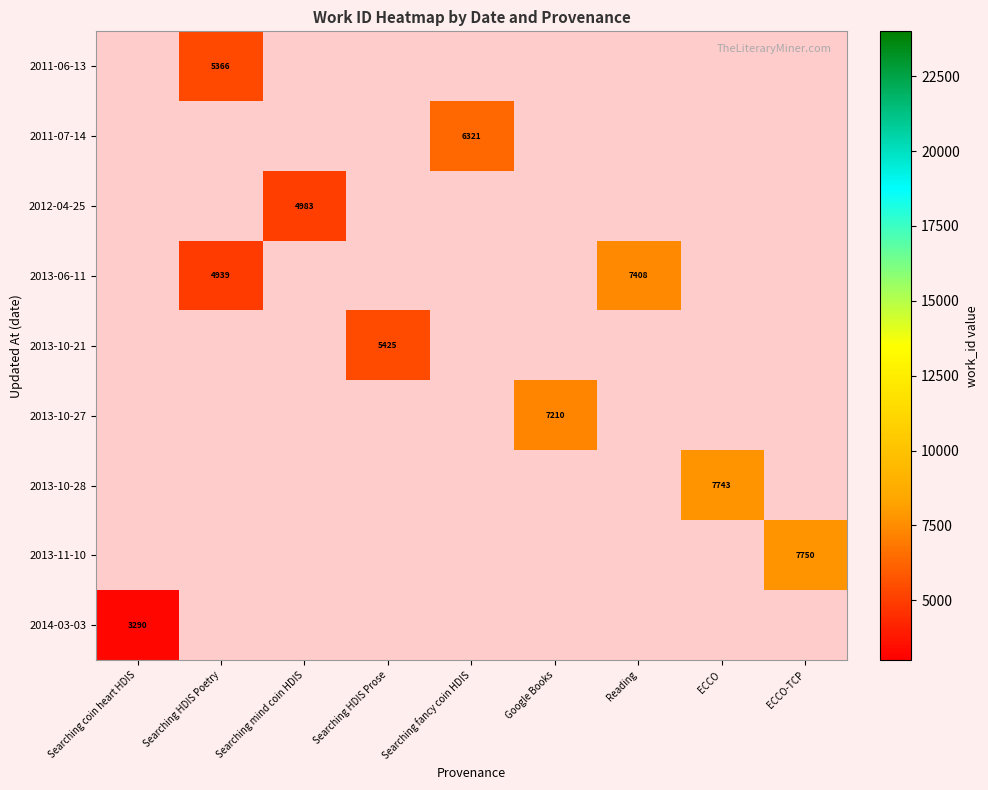

What is the maximum value for 2014-03-03?

3290.0